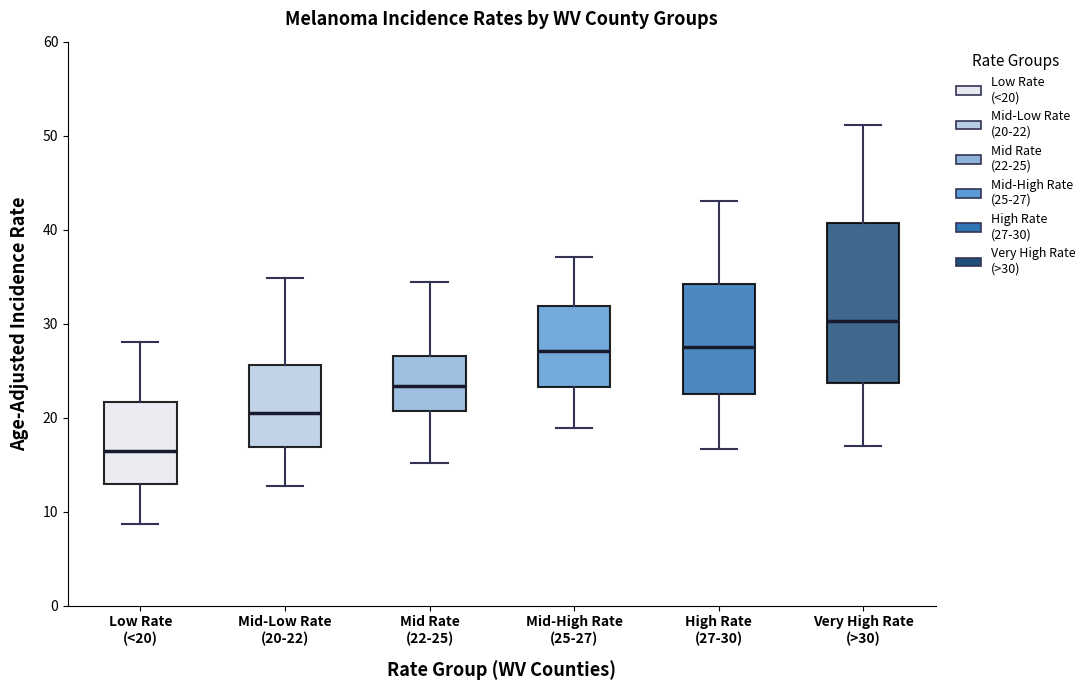

Which box's median line is the highest?

Very High Rate (>30)